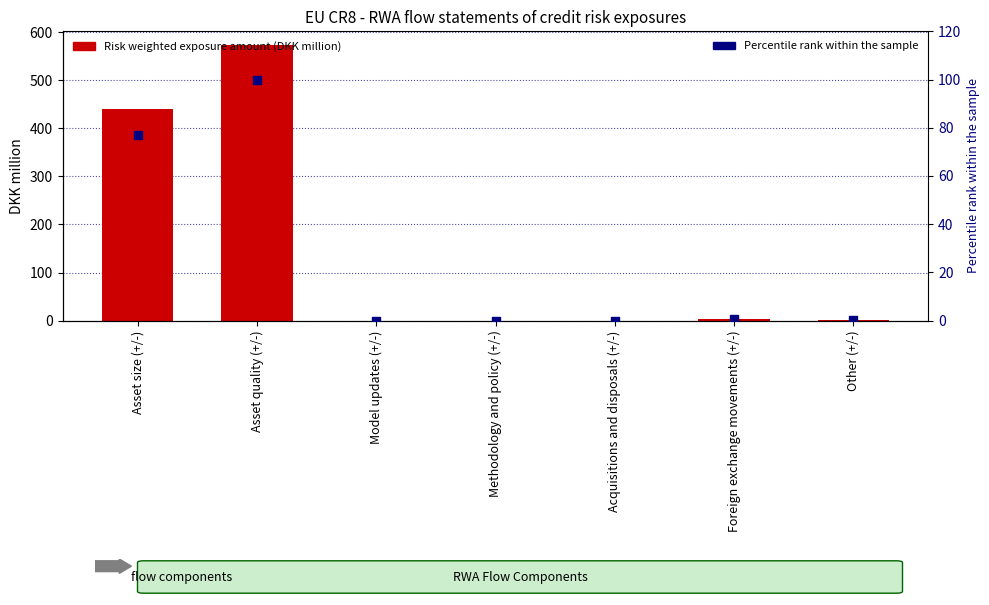

Which series has the widest spread of Y values?

Risk weighted exposure amount